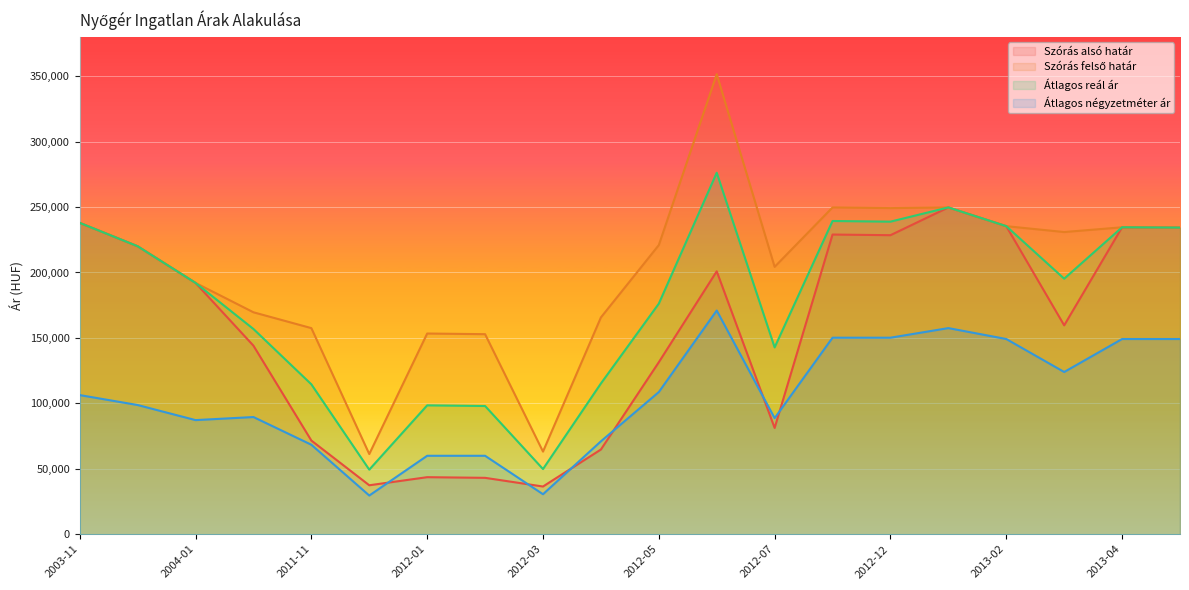

What is the approximate value of Átlagos reál ár at 2003-11?

237931